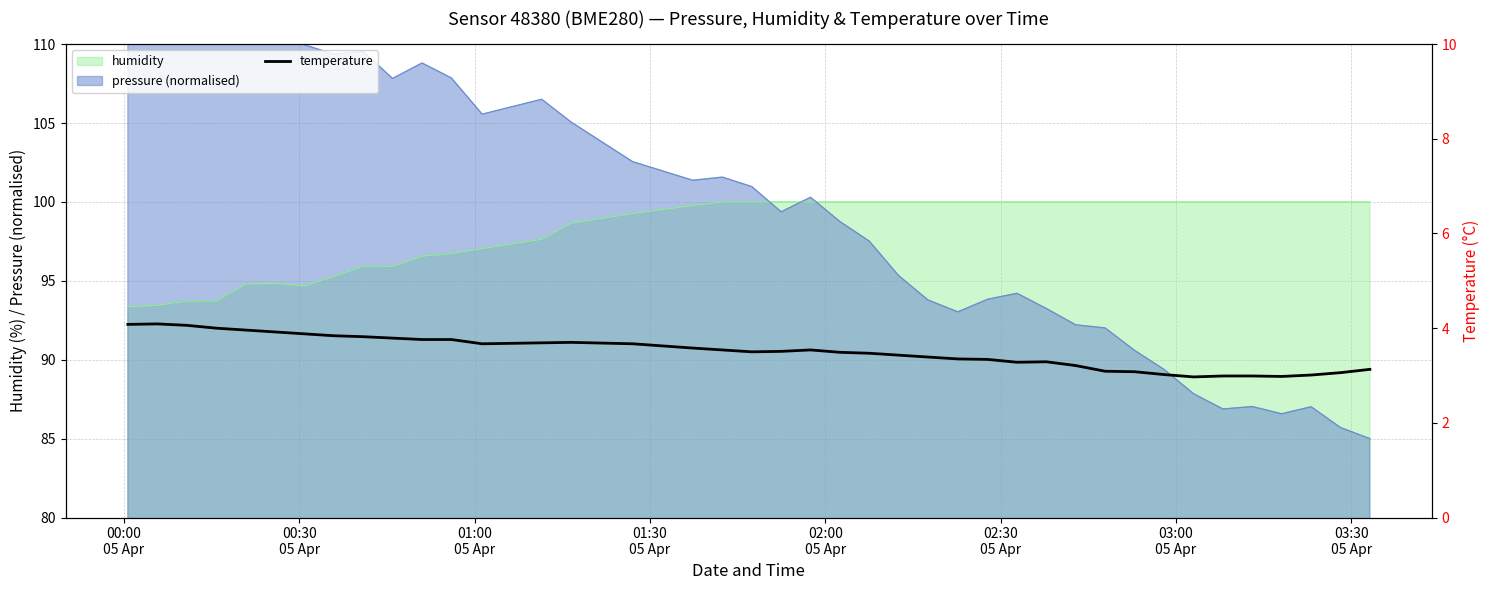

What is the maximum value for humidity?

100.0